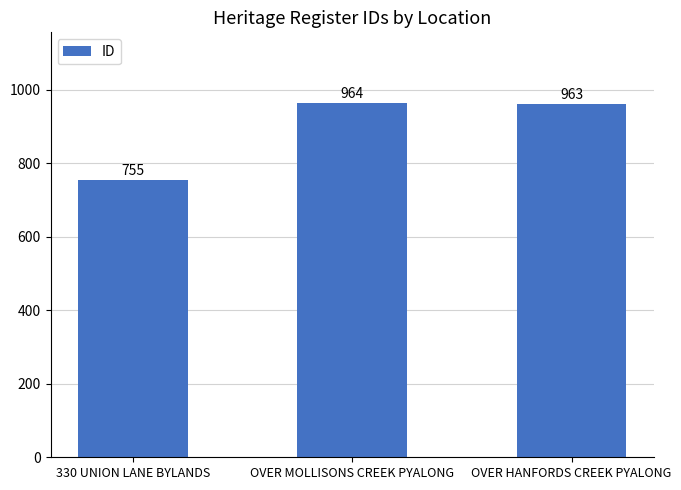

Which label corresponds to the largest value in the chart?

OVER MOLLISONS CREEK PYALONG